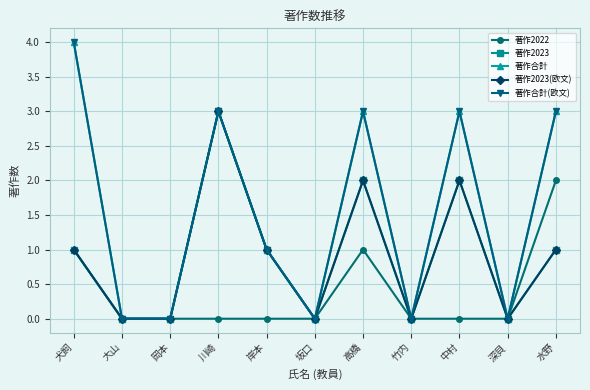

The 著作合計(欧文) series shows 1 at 大山. True or false?

False